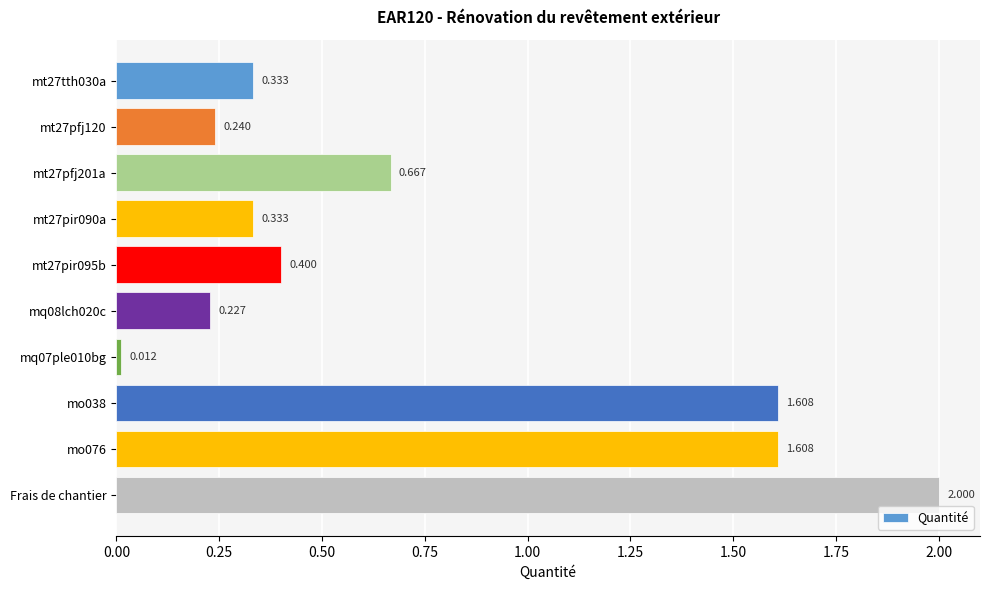

Which category has the highest value across all series?

Frais de chantier